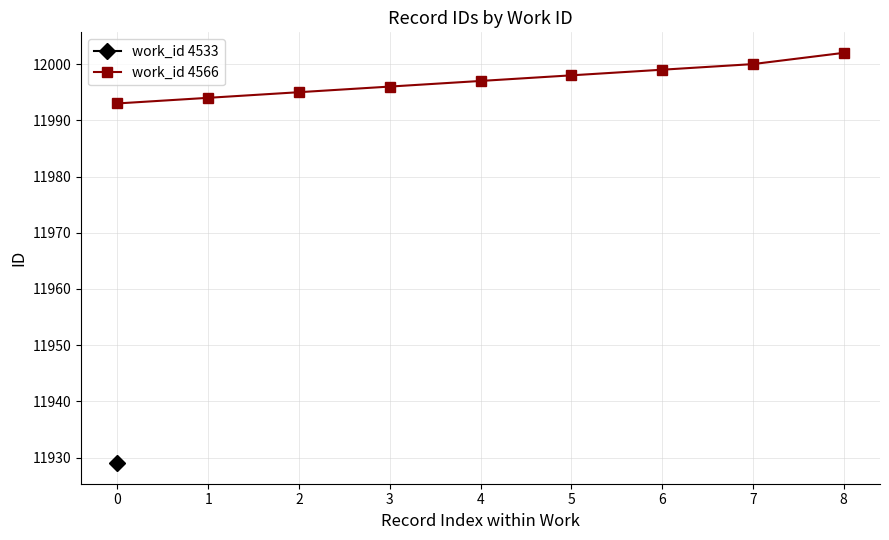

What is the value of the work_id 4566 point at the 8th from the left?

12000